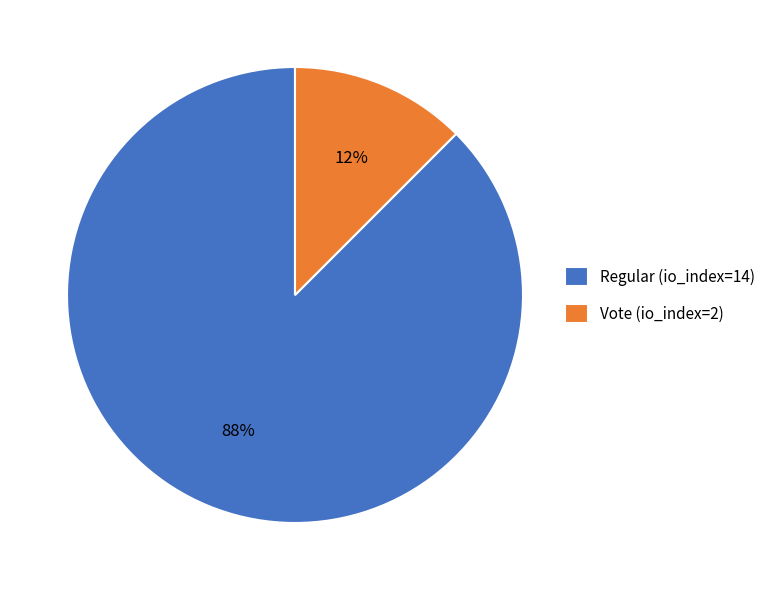

The Regular (io_index=14) slice represents 77% of the pie. True or false?

False